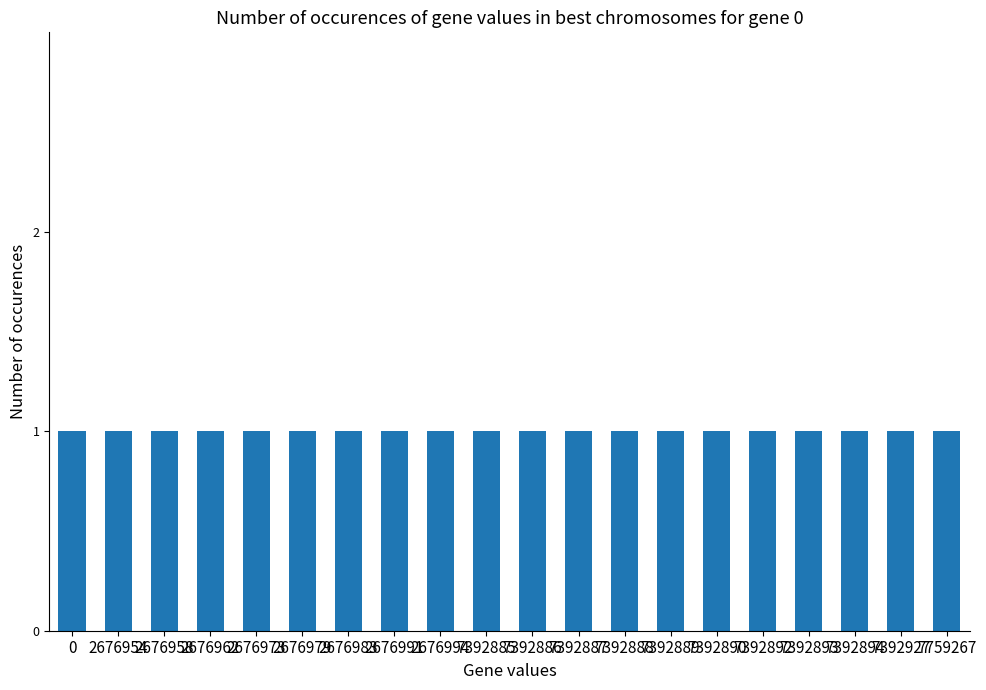

What is the difference between the maximum and second lowest values?

5082313